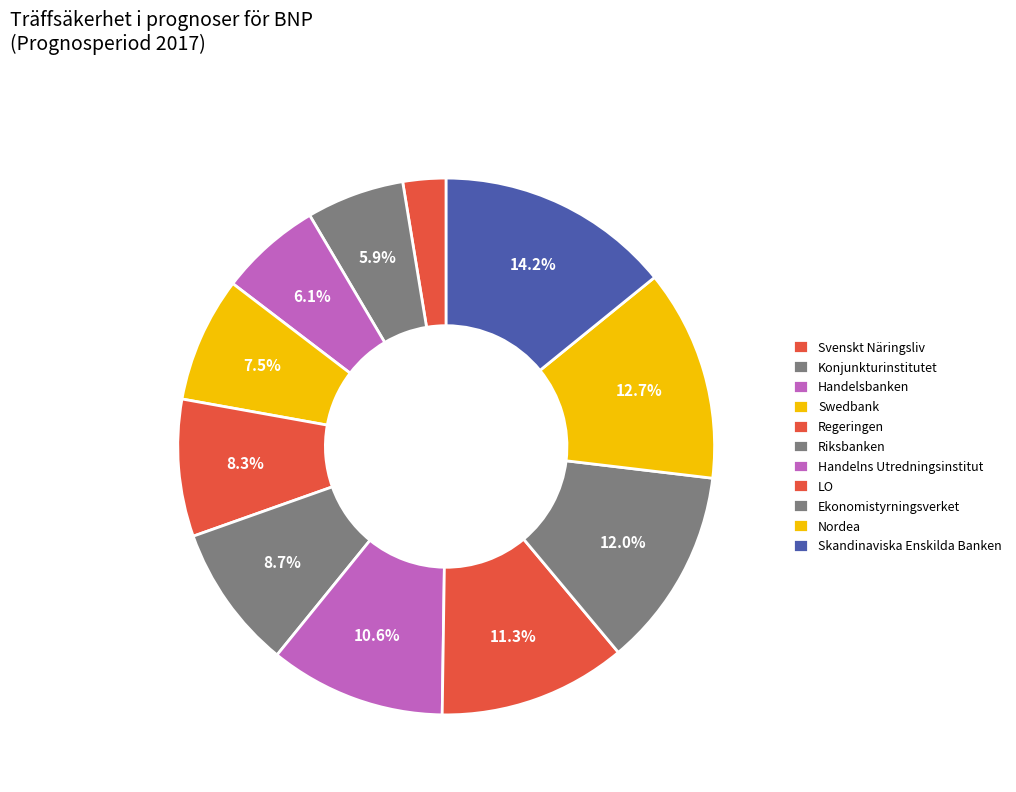

What is the smallest slice in the pie chart?

Svenskt Näringsliv